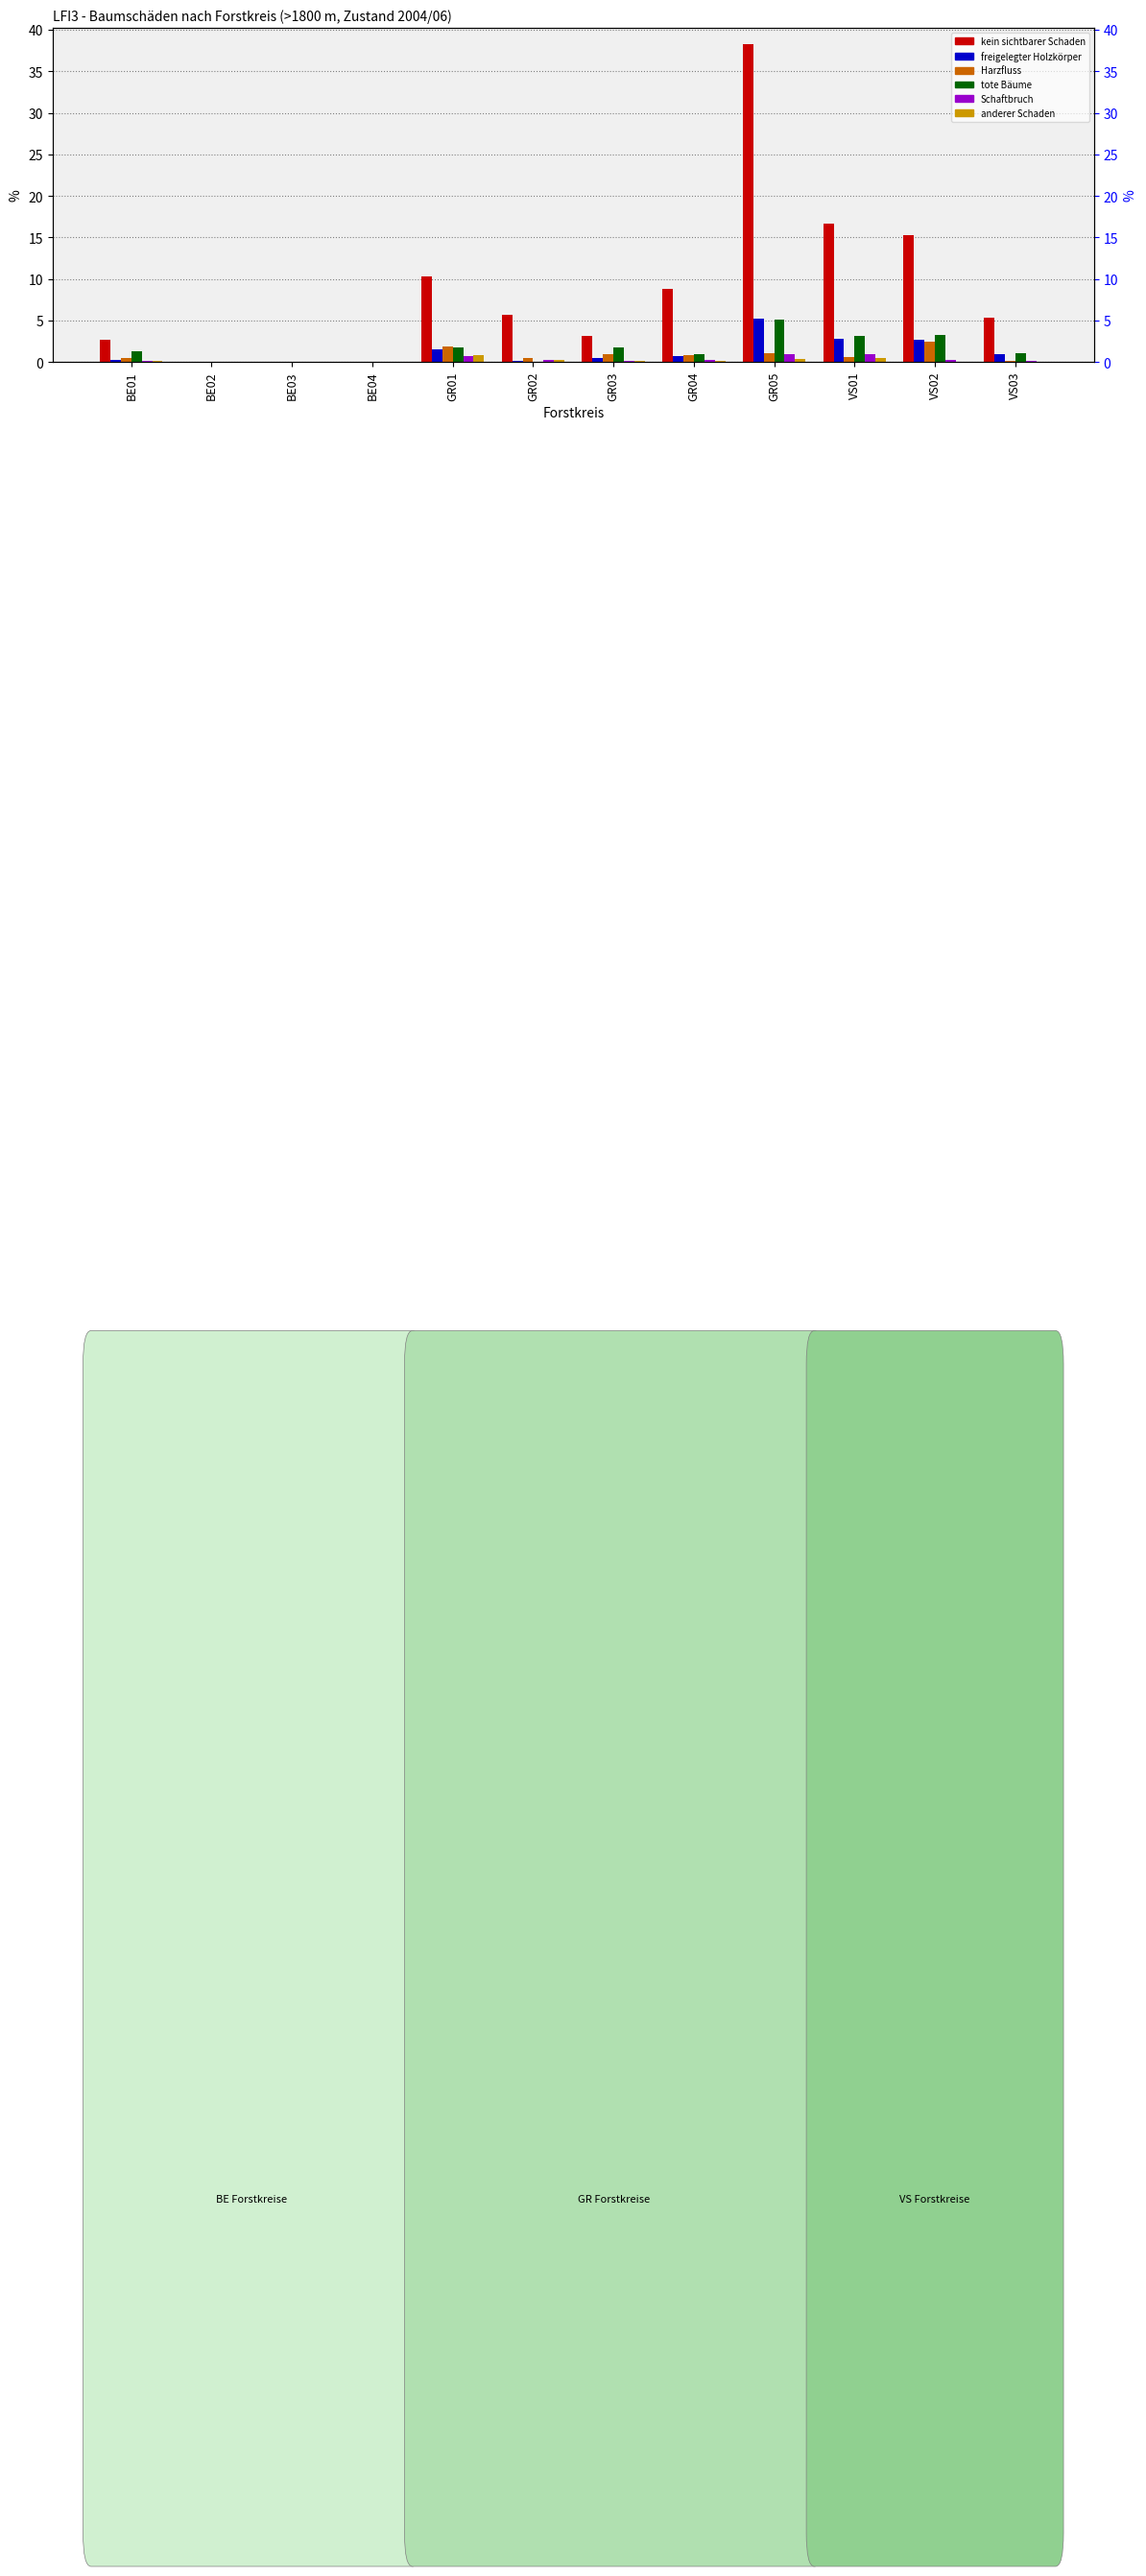

List the labels in order of Harzfluss value, smallest first.

BE02, BE03, BE04, VS03, BE01, GR02, VS01, GR04, GR03, GR05, GR01, VS02